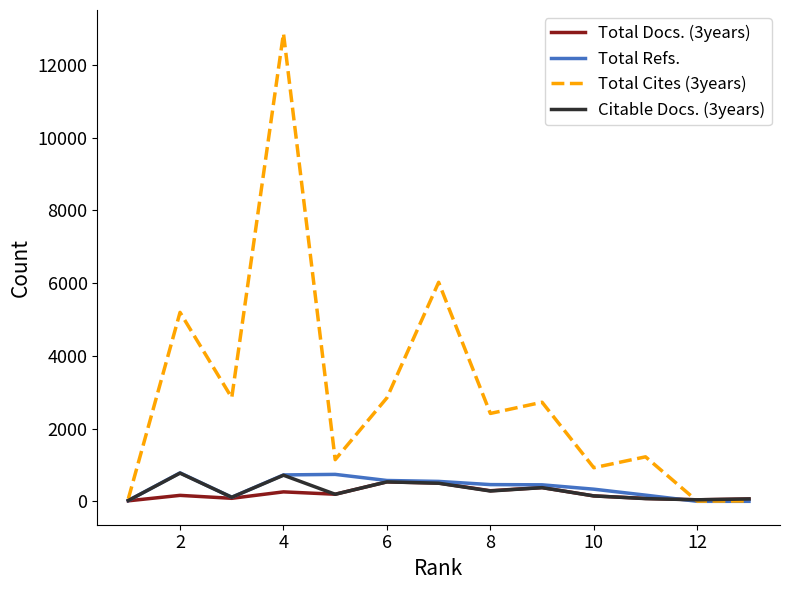

What are all the series names shown in the legend?

Total Docs. (3years), Total Refs., Total Cites (3years), Citable Docs. (3years)